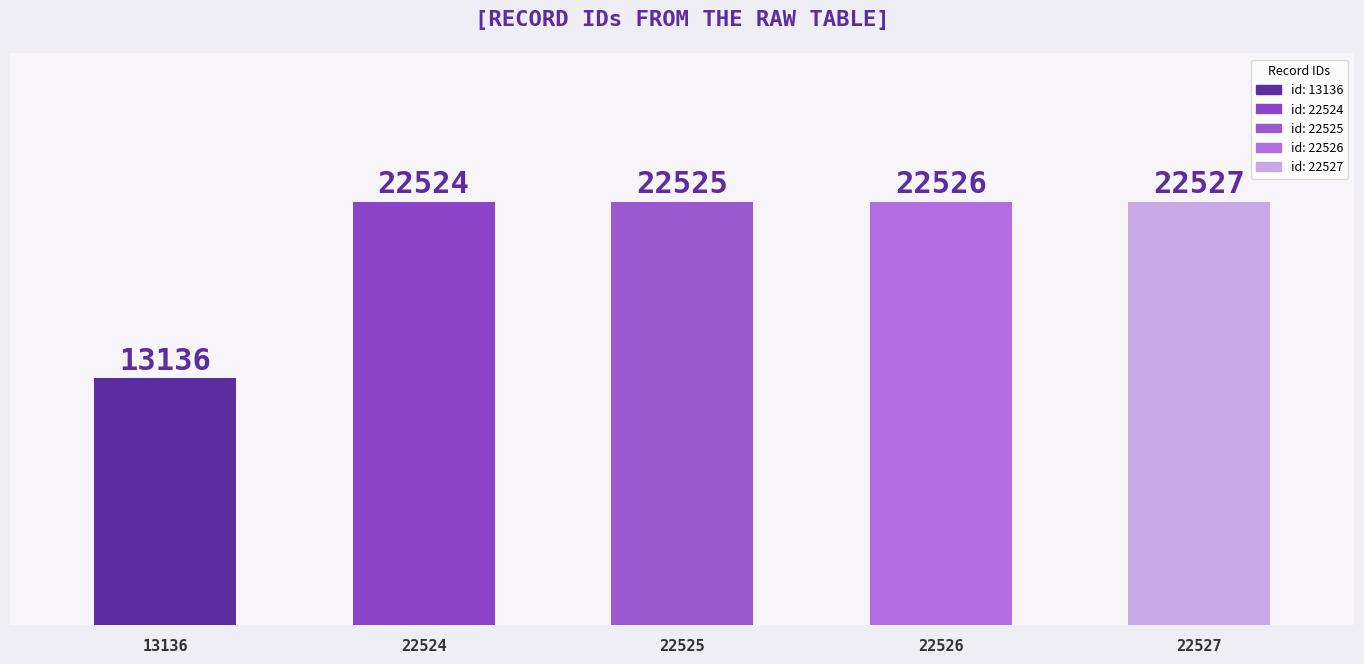

Which label corresponds to the smallest value in the chart?

13136